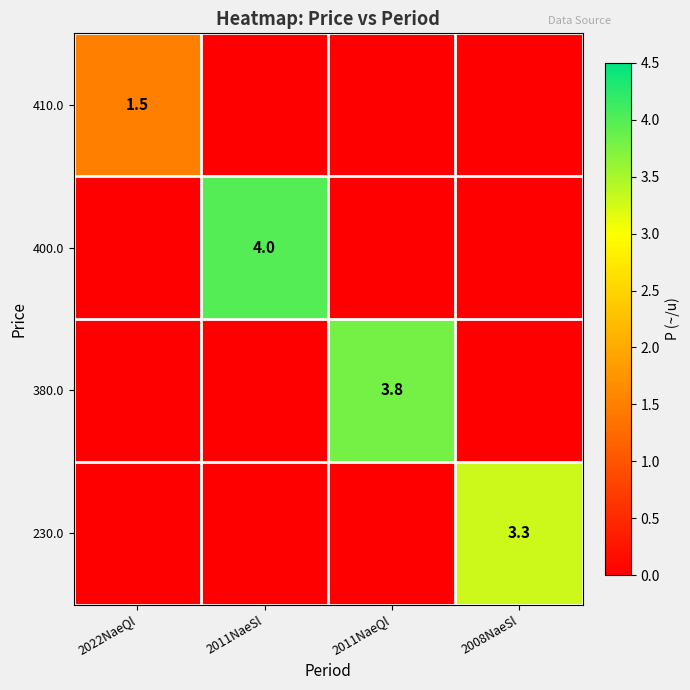

The 410.0 series shows 1.5 at 2022NaeQl. True or false?

True